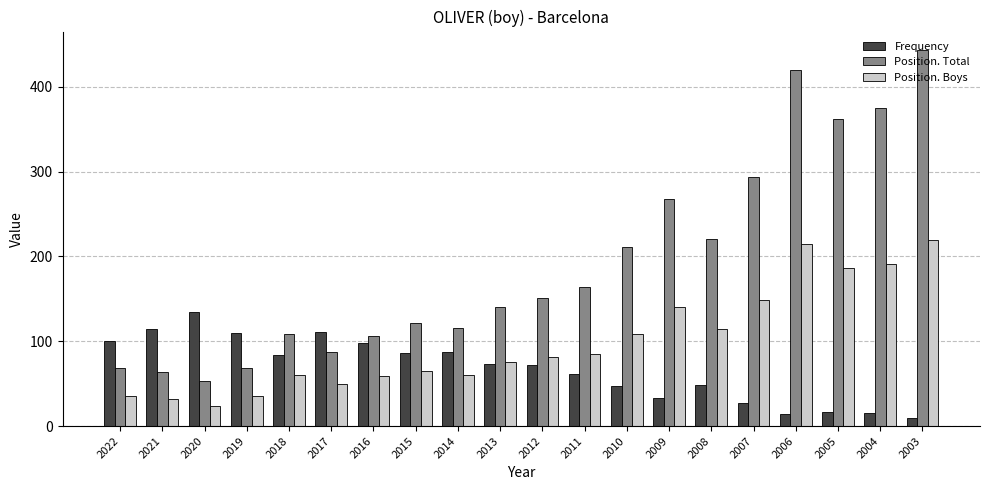

Read the Frequency value at 2015.

86